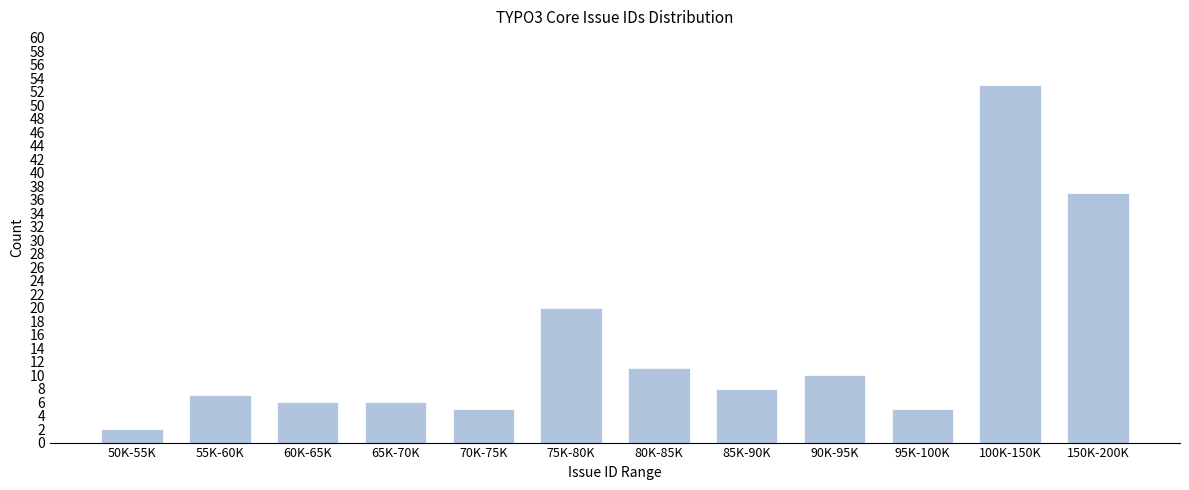

Reading left to right, transcribe all the data shown in this chart.

50K-55K=2	55K-60K=7	60K-65K=6	65K-70K=6	70K-75K=5	75K-80K=20	80K-85K=11	85K-90K=8	90K-95K=10	95K-100K=5	100K-150K=53	150K-200K=37